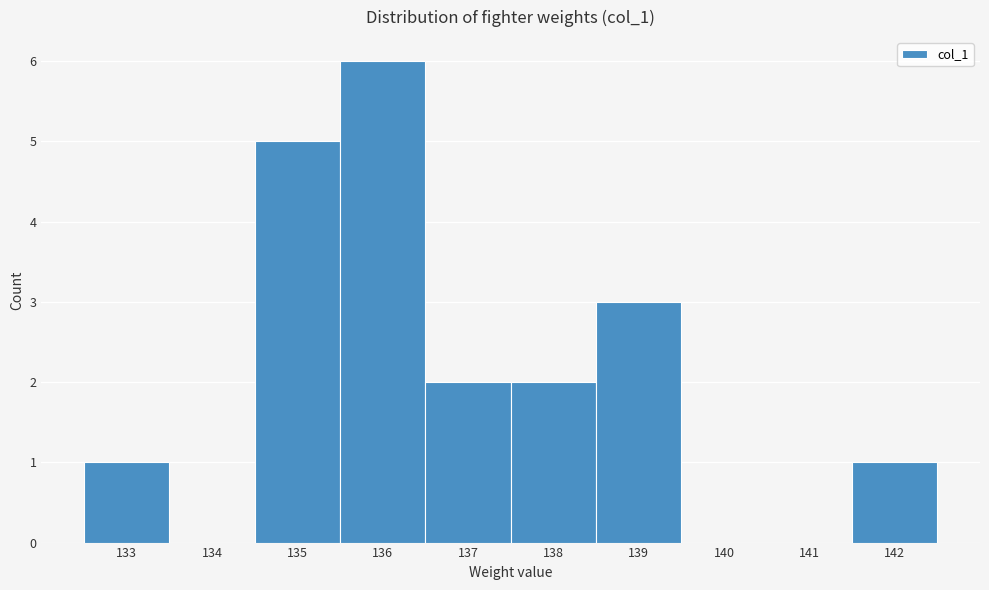

How tall is the bar that spans 137.5 to 138.5 on the x-axis? The values are not printed on the chart, so give them approximately, as read against the axis.

2